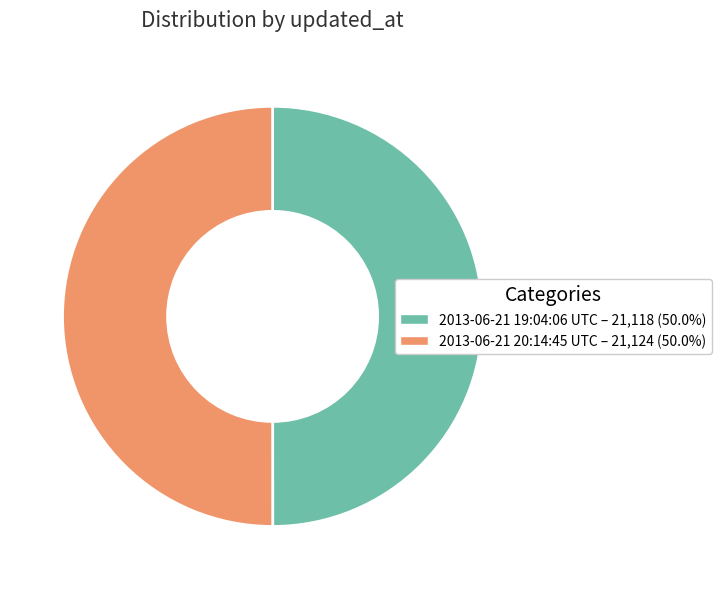

Is it true that 2013-06-21 20:14:45 UTC is 50% of the pie?

True